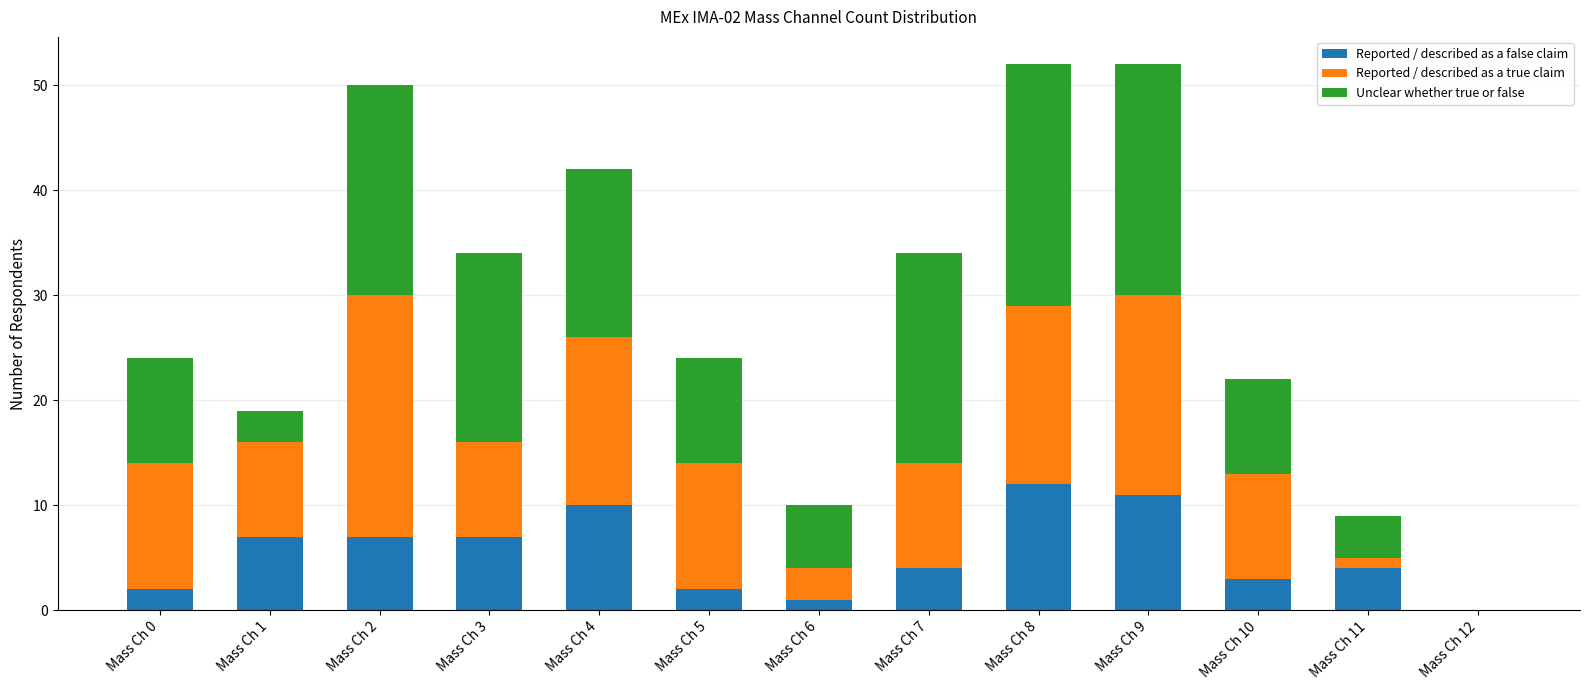

Is it true that Reported / described as a false claim equals 0 at Mass Ch 12?

True